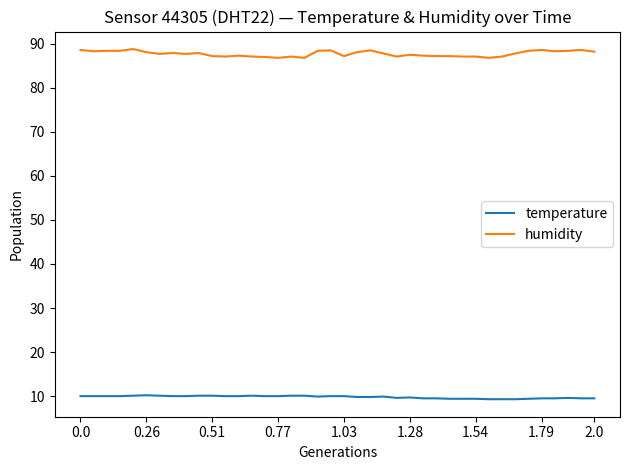

What is the smallest value displayed?

9.3